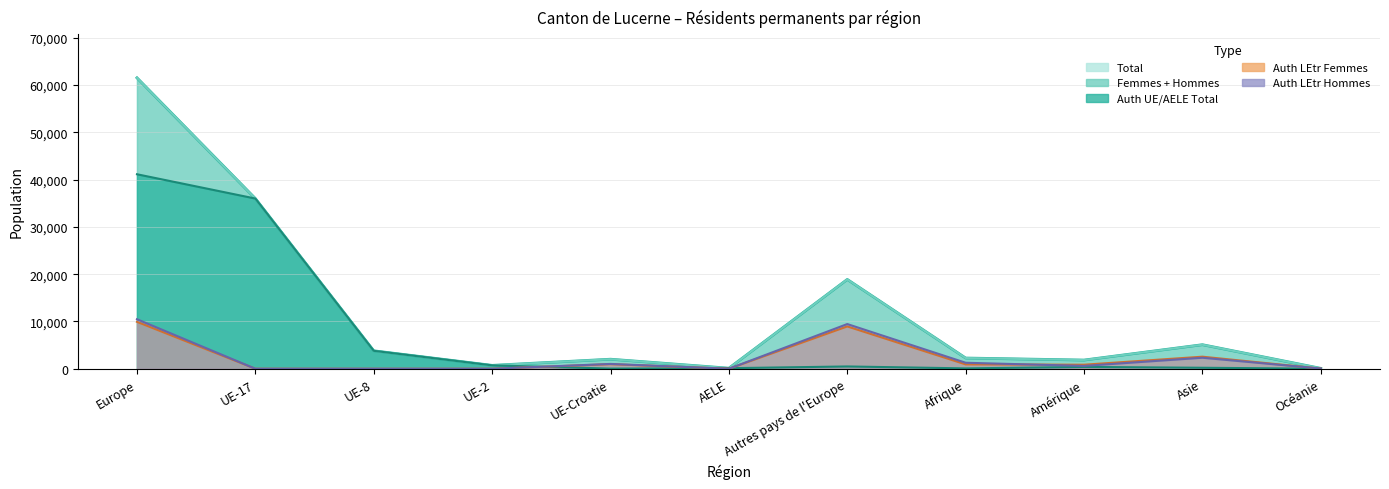

Where is the first local maximum for Femmes?

UE-Croatie